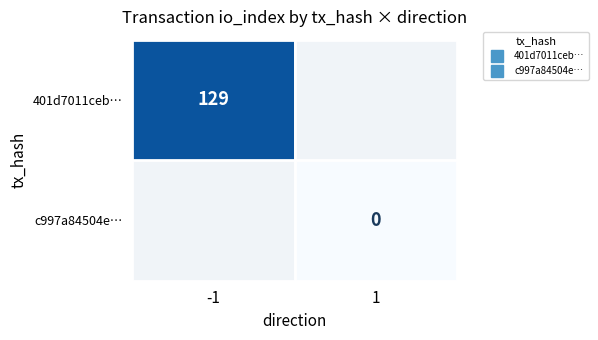

Rank the categories by 401d7011ceb… value from lowest to highest.

-1, 1